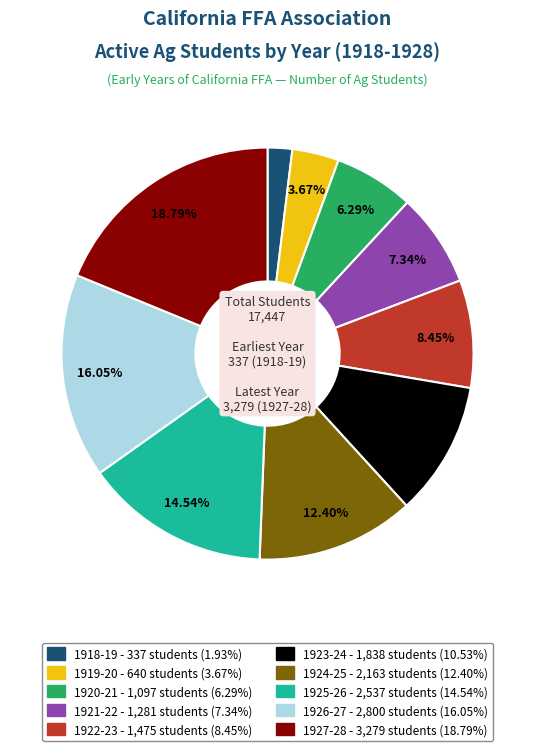

Rank the categories by value from lowest to highest.

1918-19, 1919-20, 1920-21, 1921-22, 1922-23, 1923-24, 1924-25, 1925-26, 1926-27, 1927-28